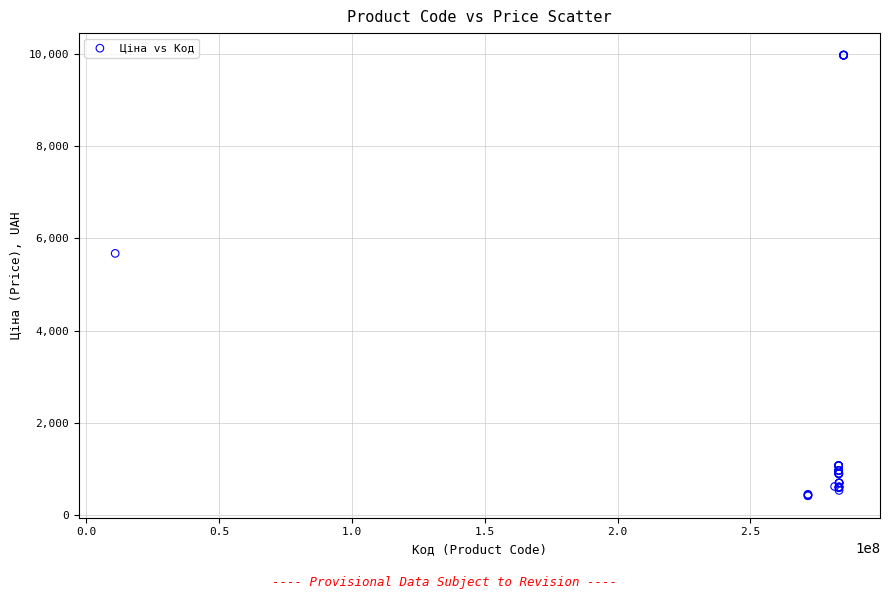

What Y value in the scatter plot is closest to 5195?

5673.8